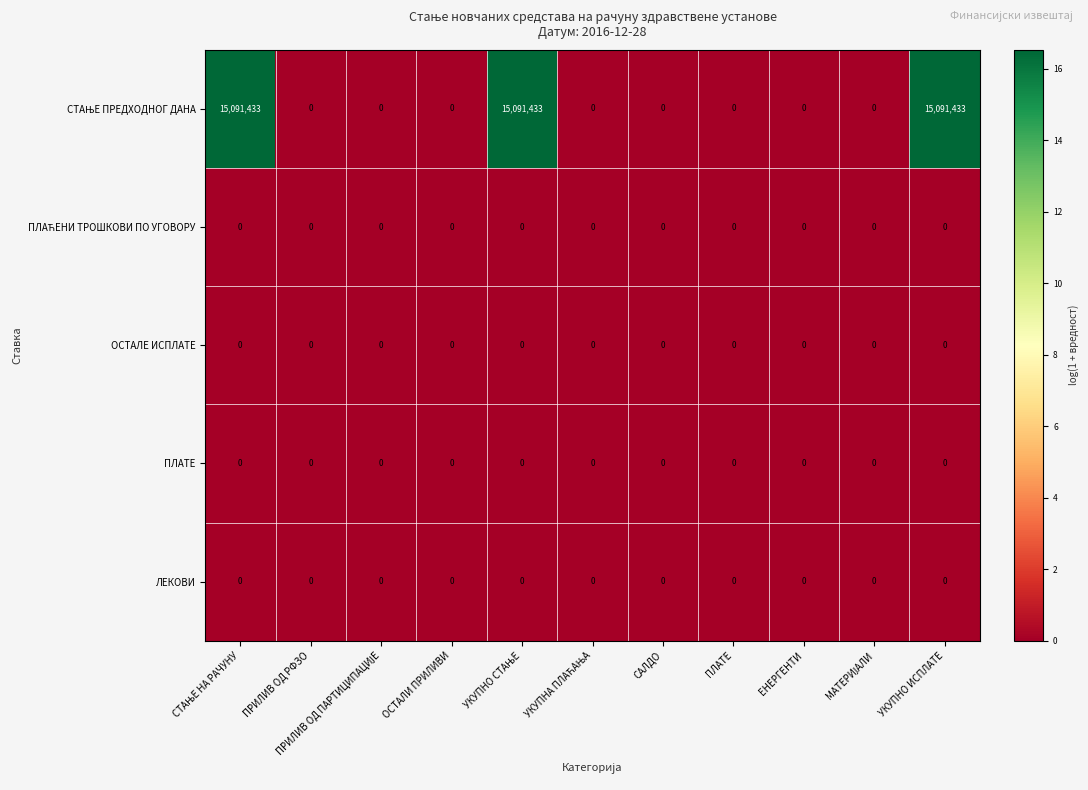

At how many categories does at least one series exceed 13030550?

3